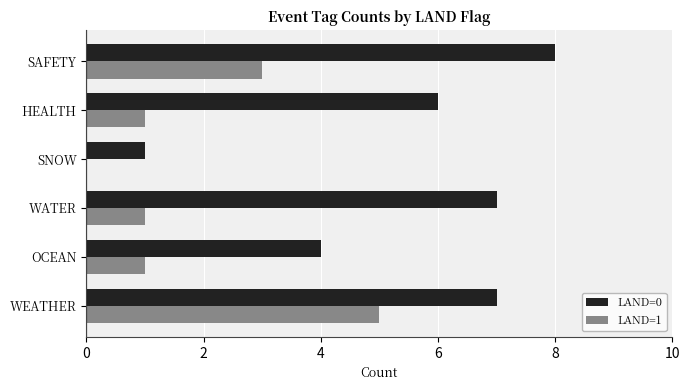

Which series has the largest total across all categories?

LAND=0